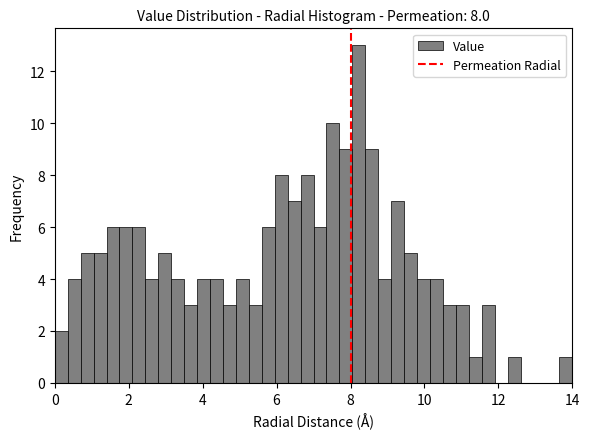

Read against the x-axis, roughly where is the centre of the tallest bar?

8.2